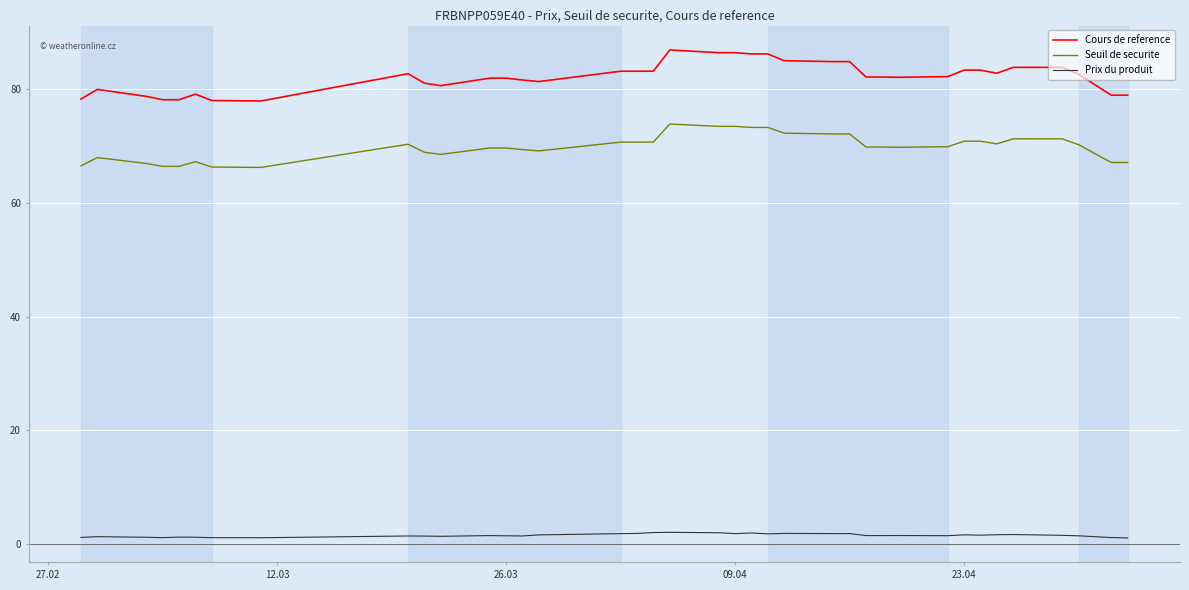

List the series in order of their overall mean, lowest first.

Prix du produit, Seuil de securite, Cours de reference